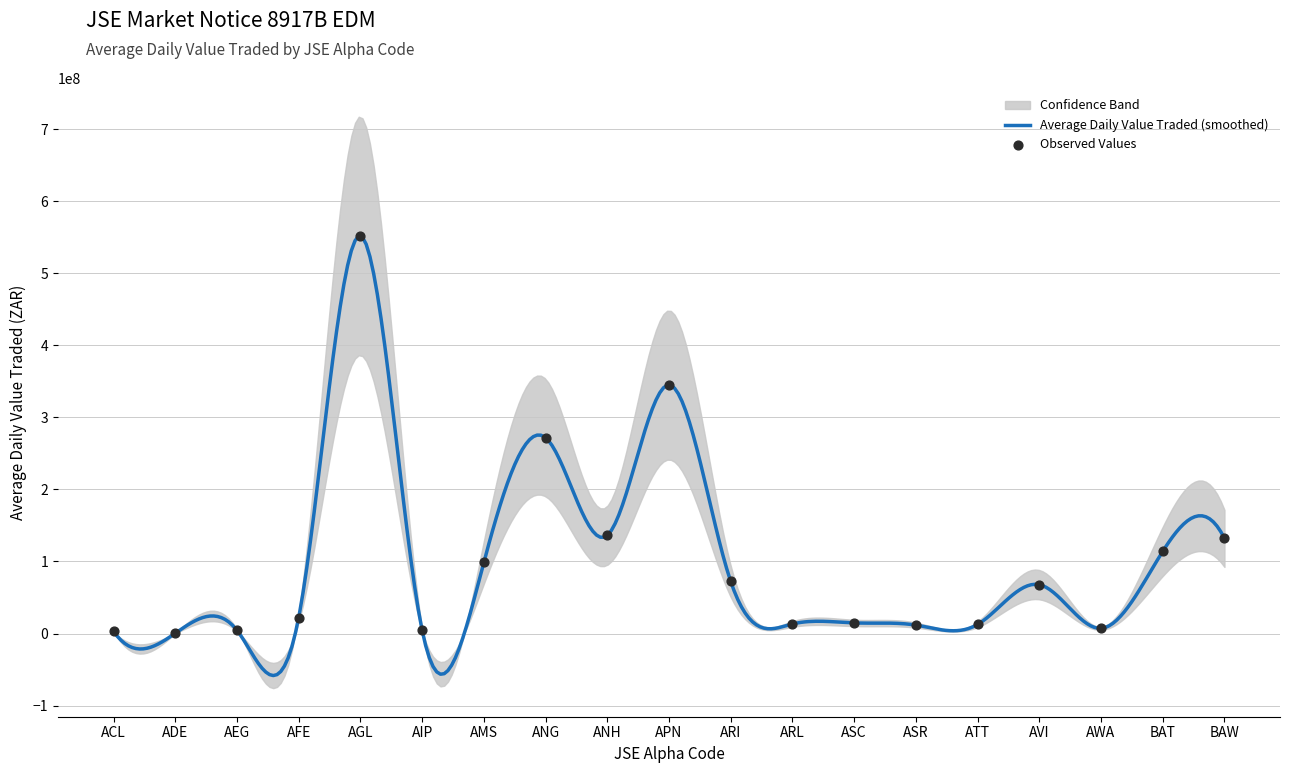

What is the change in value from ASC to BAT?

+99300000